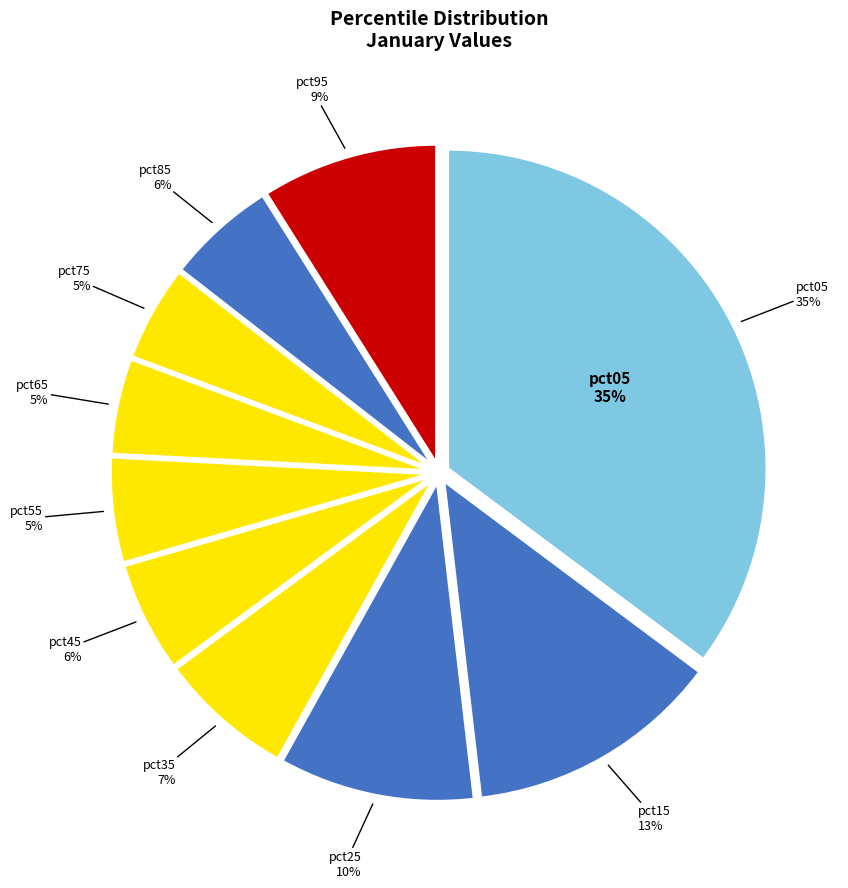

To the nearest percent, what portion does pct95 represent?

9%